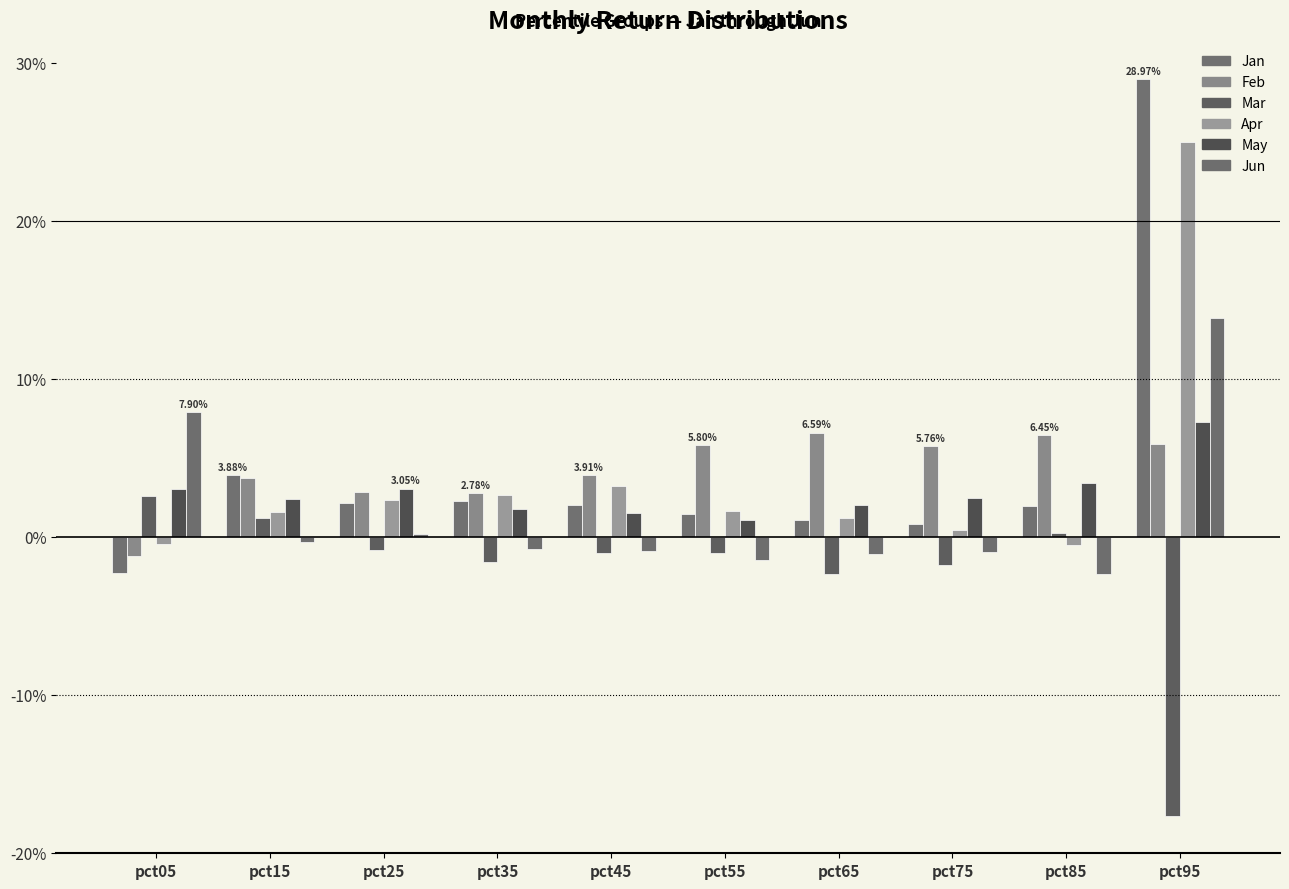

At how many categories does at least one series exceed 0?

10